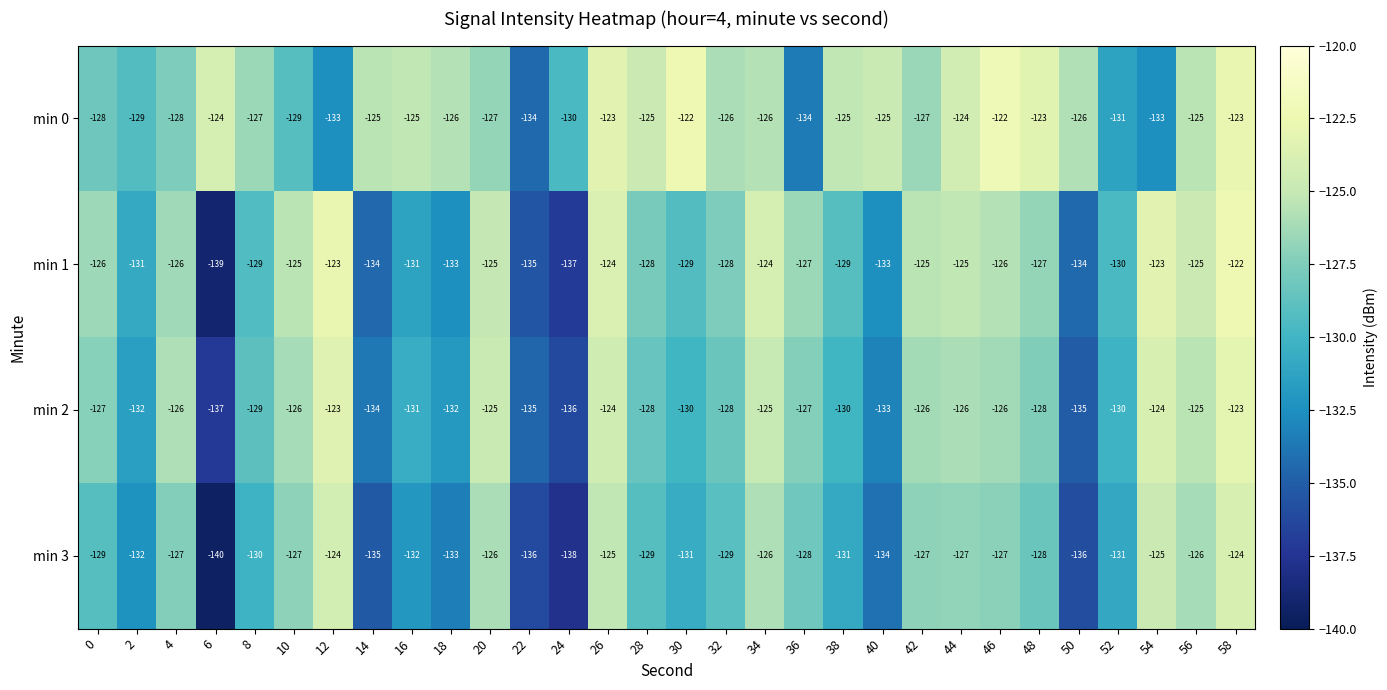

Which series changed the most between 0 and 52?

min 1